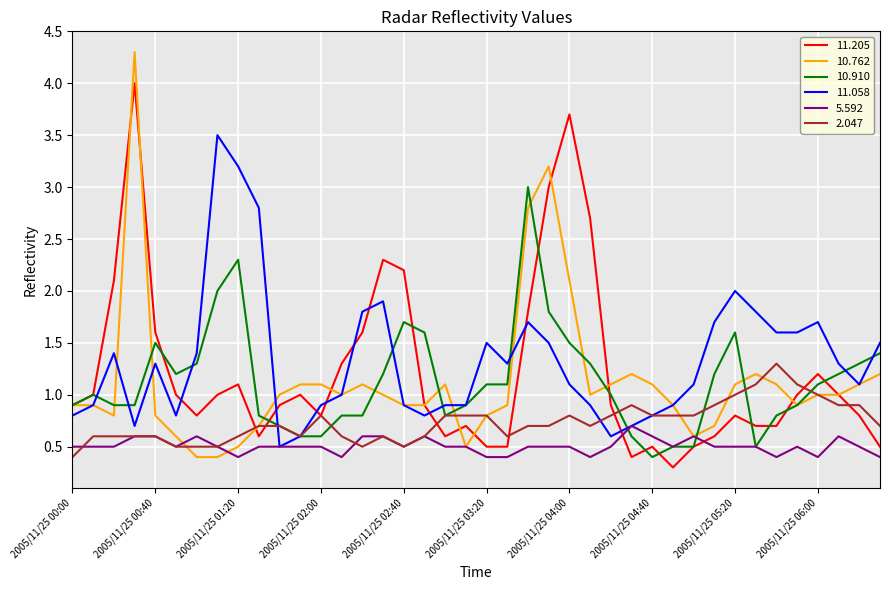

How many intersections are there between 5.592 and 11.205?

2